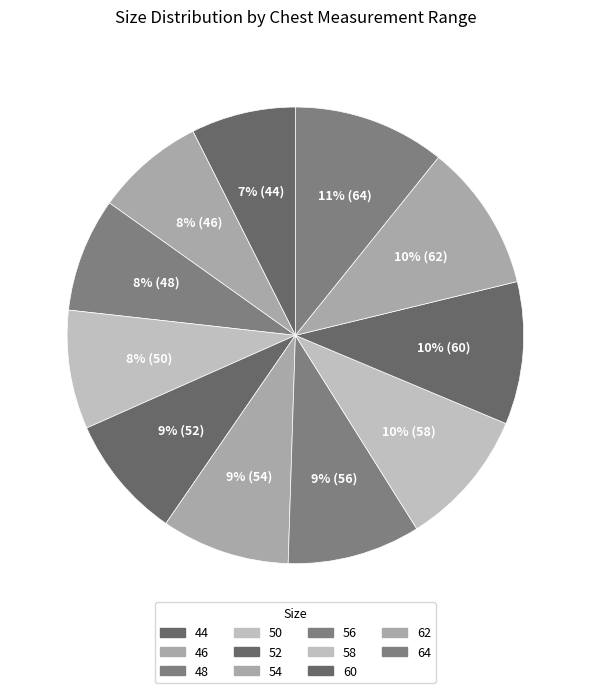

Rank the categories by value from highest to lowest.

64, 62, 60, 58, 56, 54, 52, 50, 48, 46, 44